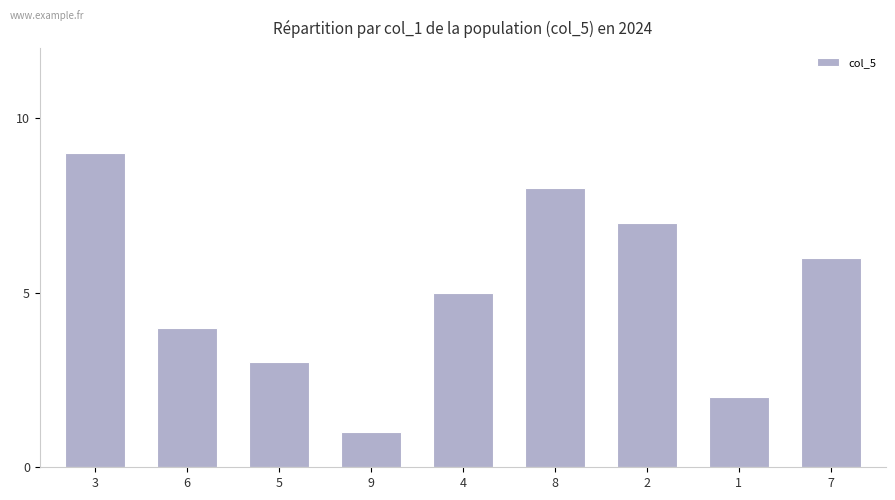

At which label does the data first exceed 5?

3